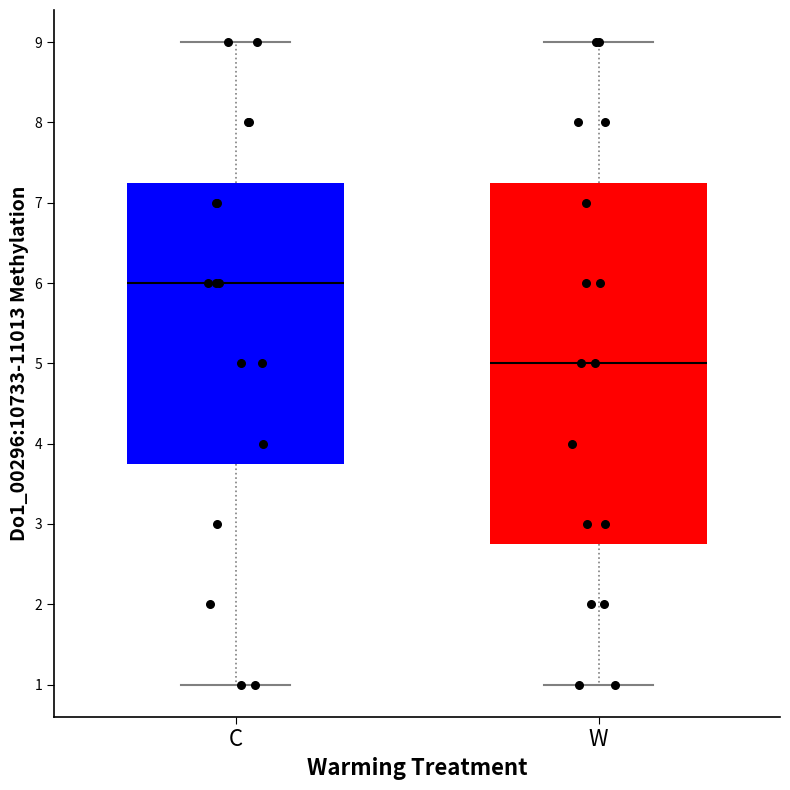

Reading left to right, read every box against the y-axis: the position of its median line, the range the box covers, and the ends of its whiskers. The values are not printed on the chart, so give them approximately, as read against the axis.

C: median 6.0, box 3.8 to 7.3, whiskers 1.0 to 9.0
W: median 5.0, box 2.8 to 7.3, whiskers 1.0 to 9.0